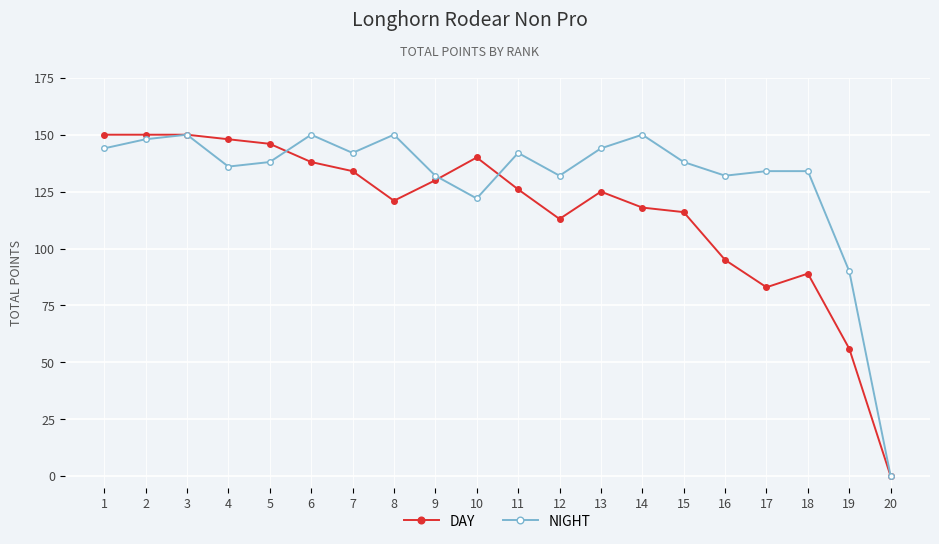

What are all the series names shown in the legend?

DAY, NIGHT